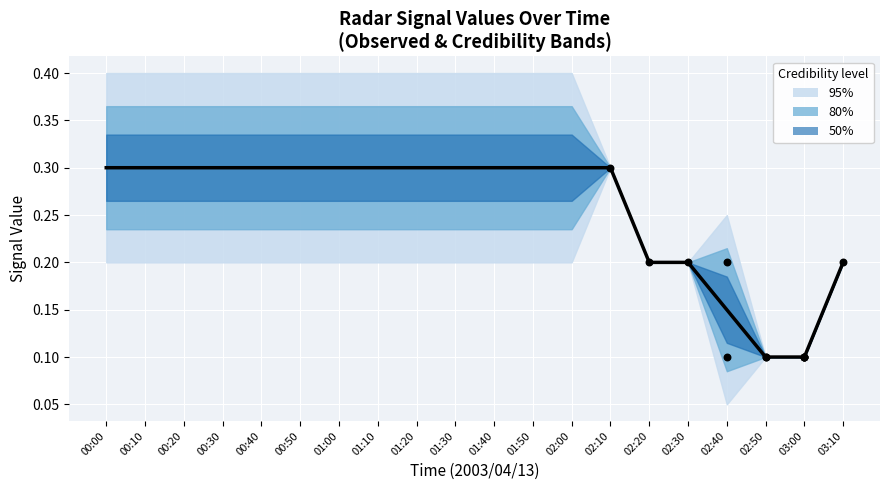

What is the change in value from 01:40 to 03:10?

-0.1